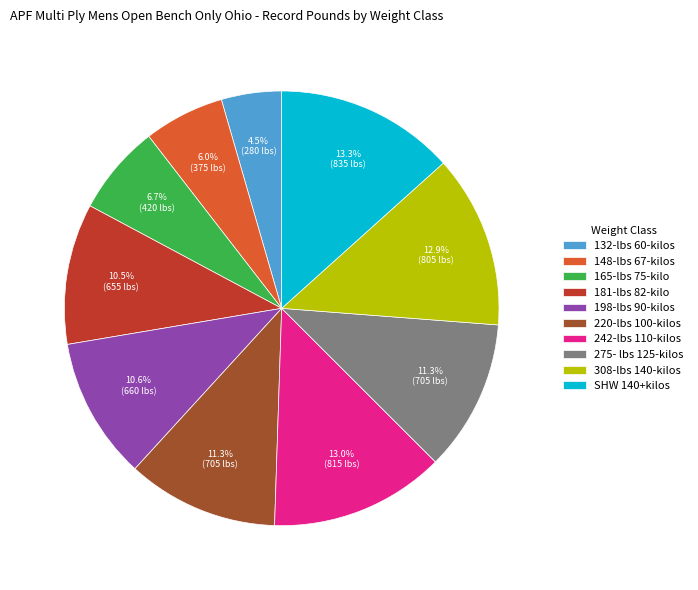

What percentage is the 242-lbs 110-kilos slice, to the nearest percent?

13%